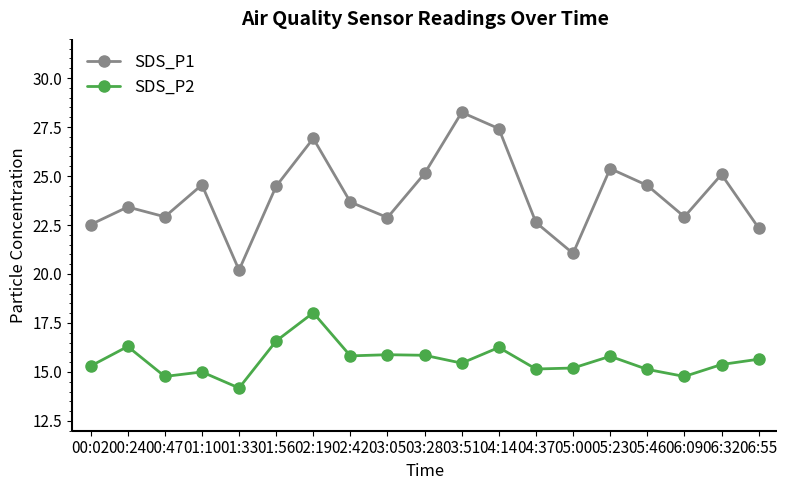

How many series are shown in this chart?

2